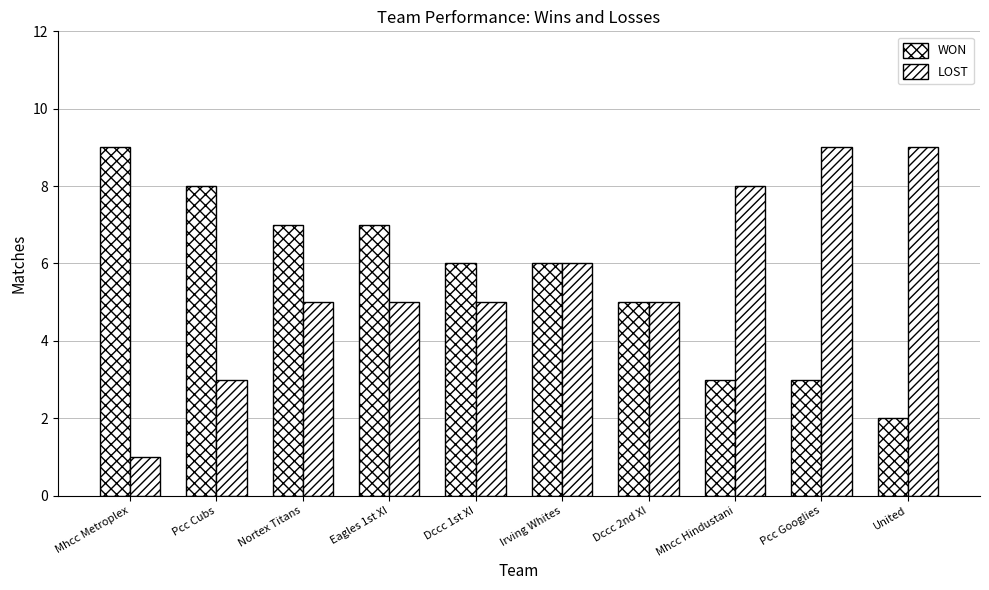

Reading left to right, transcribe all the data shown in this chart.

WON: 9	8	7	7	6	6	5	3	3	2
LOST: 1	3	5	5	5	6	5	8	9	9